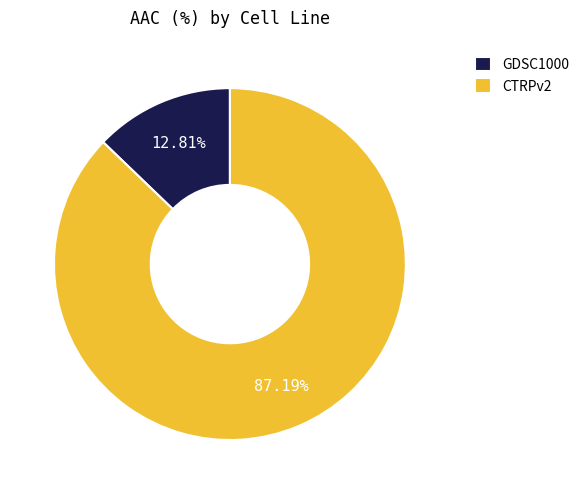

Rank the categories by value from highest to lowest.

CTRPv2, GDSC1000